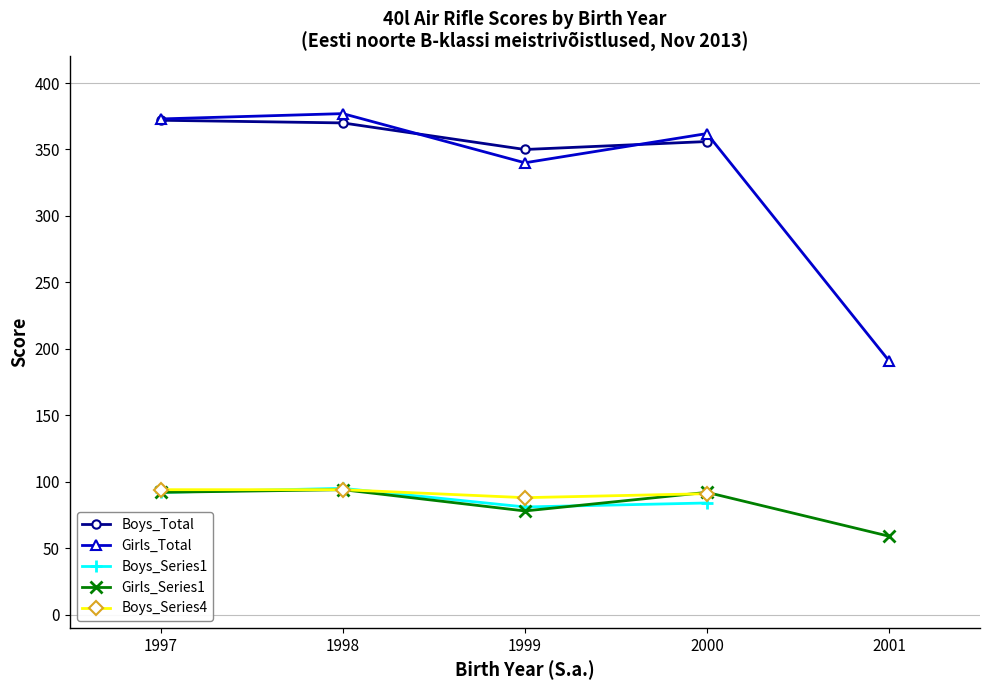

At which category does Boys_Series4 reach its first local peak?

2000